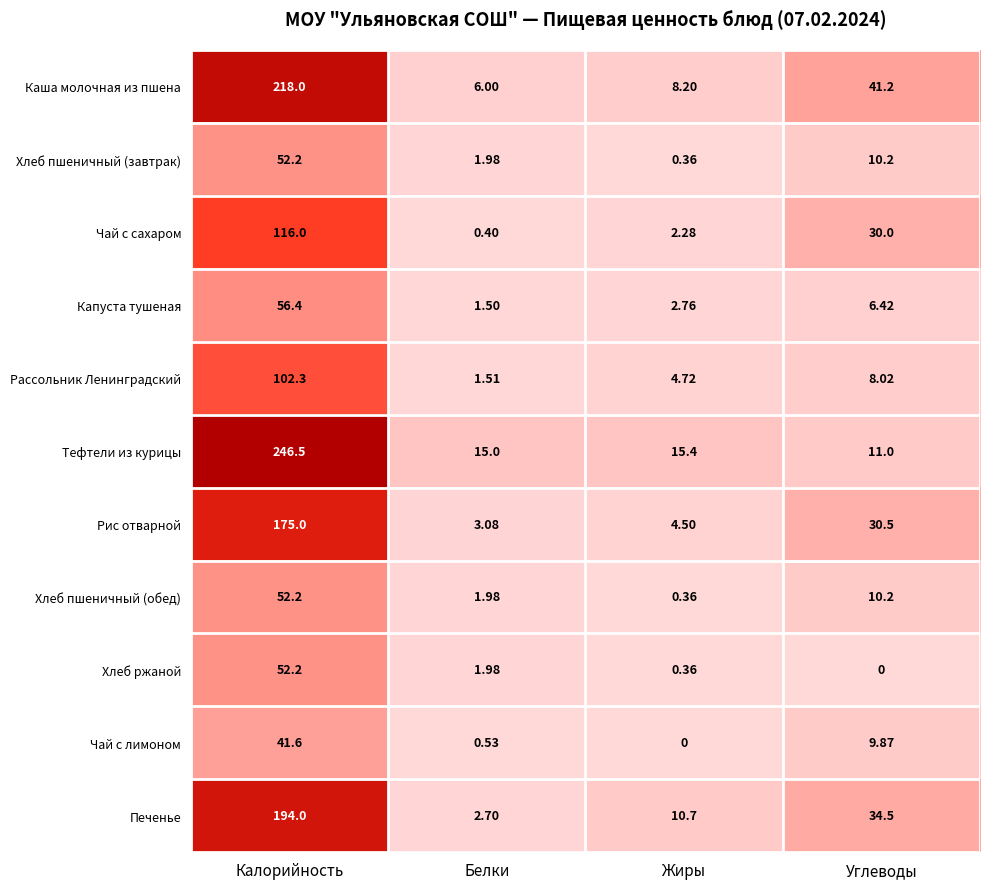

At which label is Хлеб ржаной closest to 26?

Белки